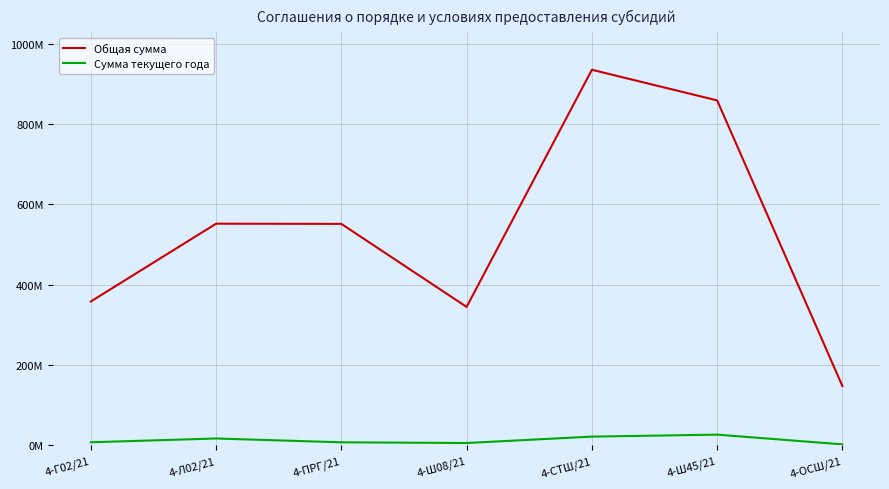

Rank the series at 4-ПРГ/21 from highest to lowest value.

Общая сумма, Сумма текущего года